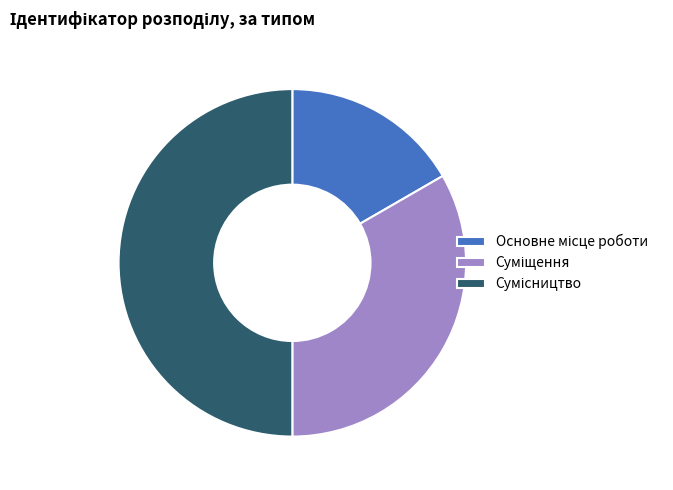

Count the number of slices in the pie.

3